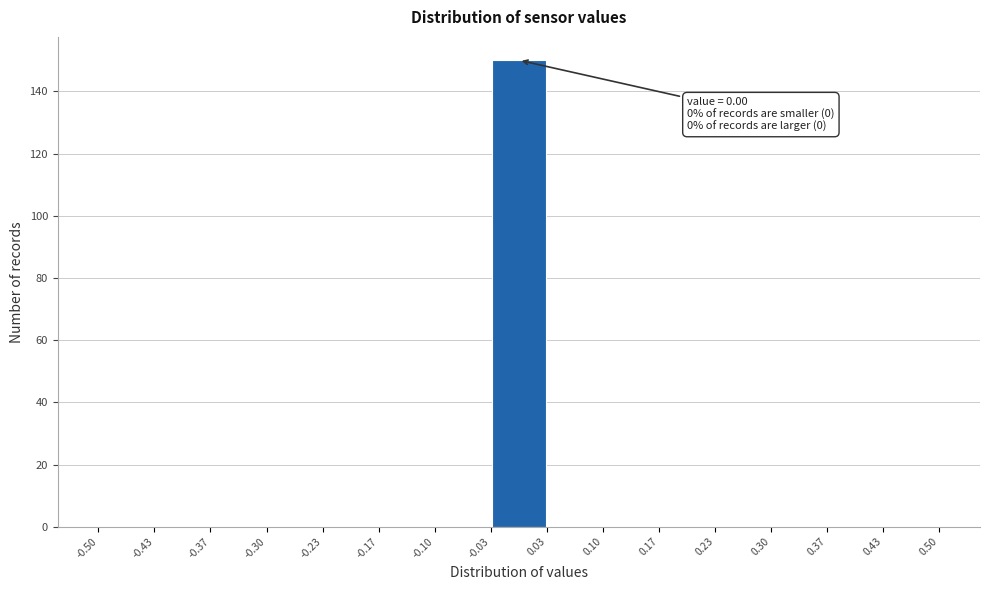

Over which range of the x-axis is the bar tallest?

-0.03 to 0.03